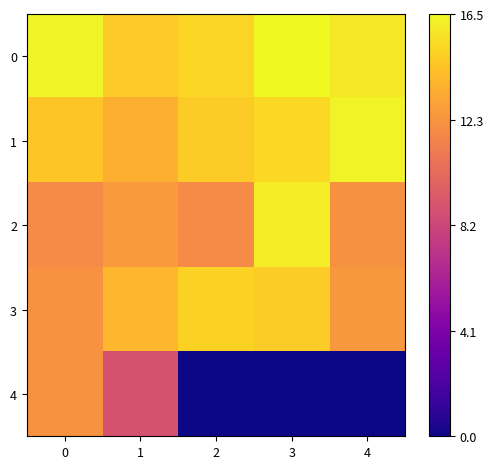

Which label corresponds to the largest value in the chart?

3